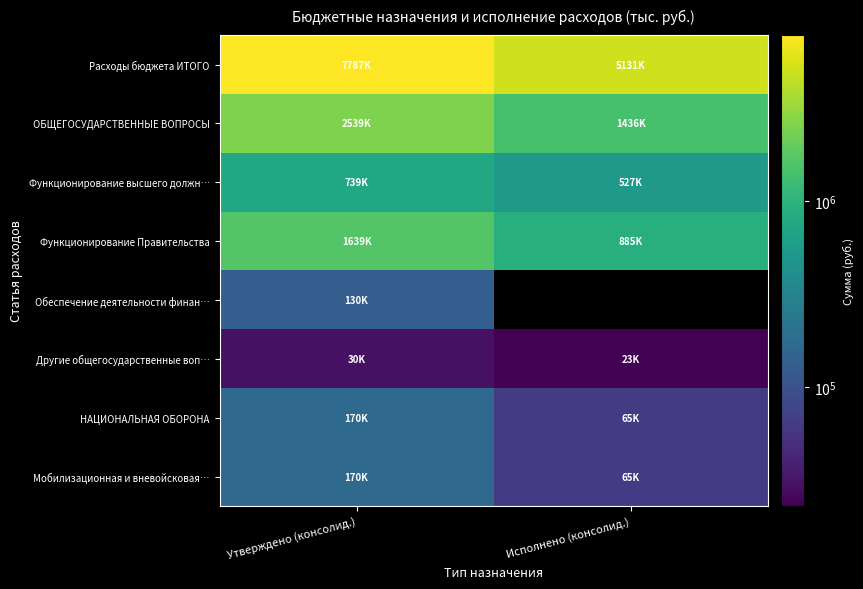

What is the difference between the Функционирование высшего должн… values at Утверждено (консолид.) and Исполнено (консолид.)?

211960.3